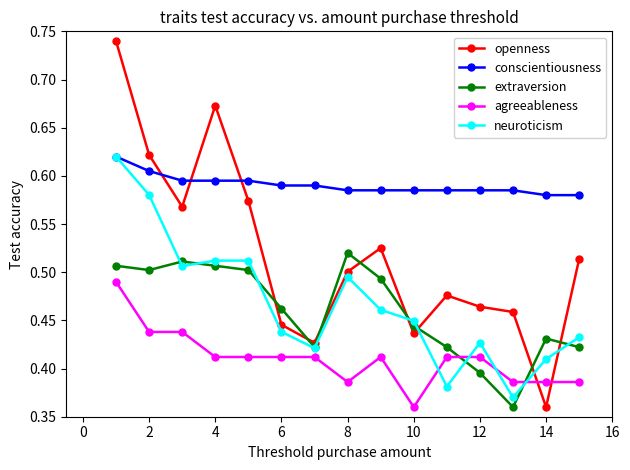

How many interior local valleys does the neuroticism series have?

4